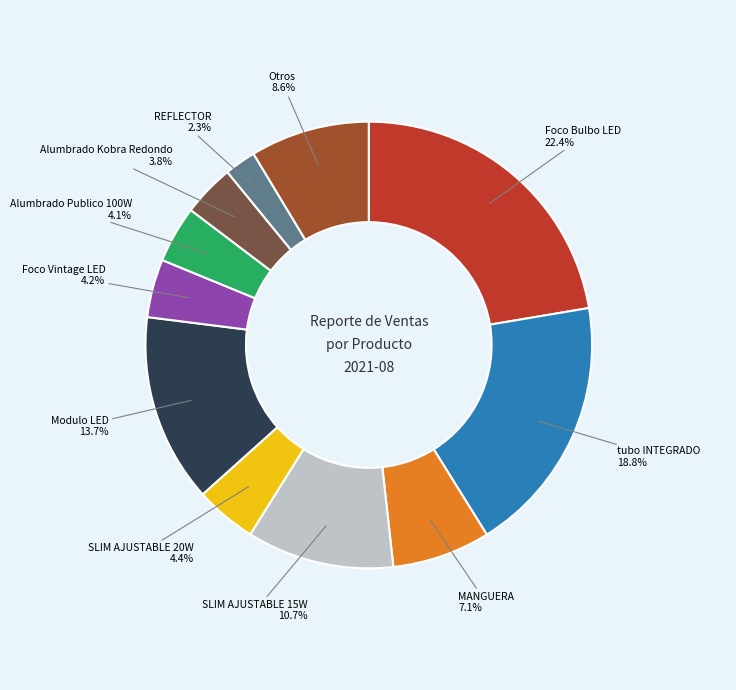

Is there a majority slice in this chart?

No